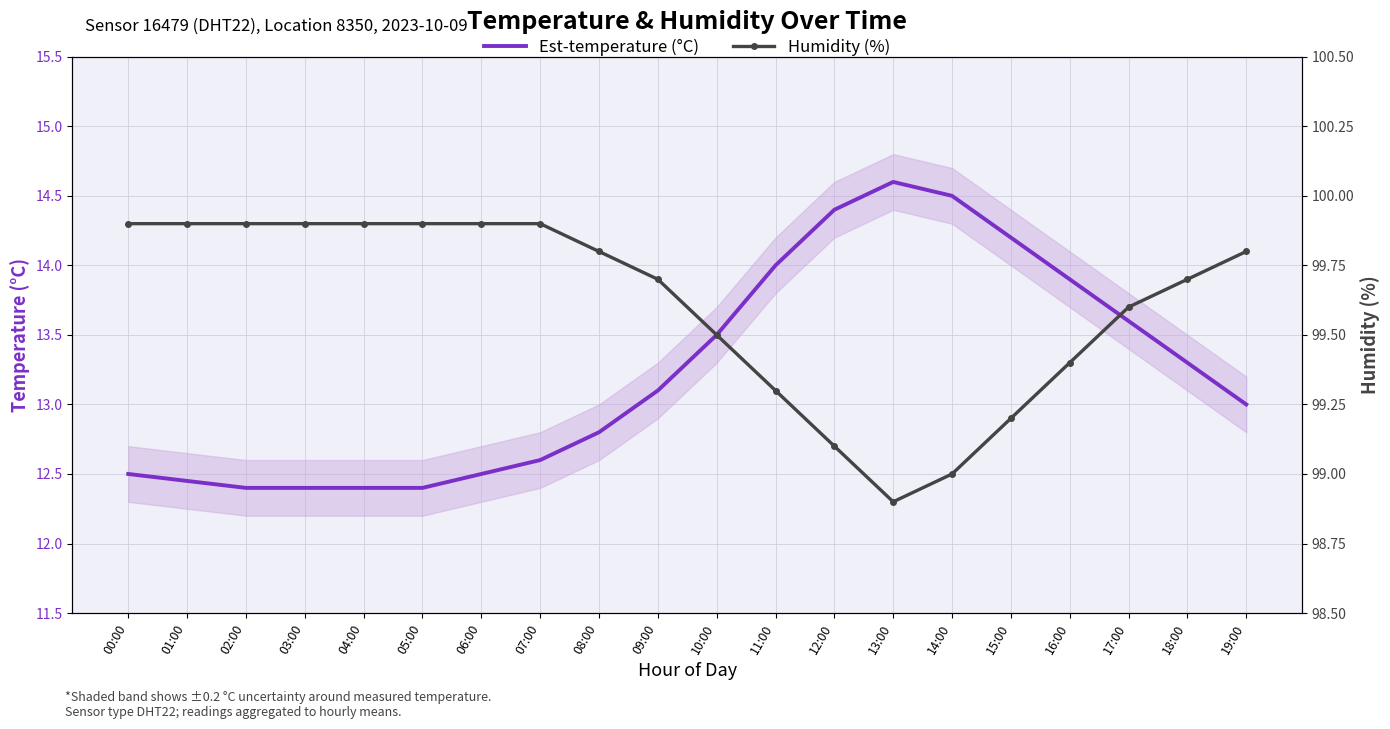

Where is Humidity (%) nearest to the value 99?

14:00